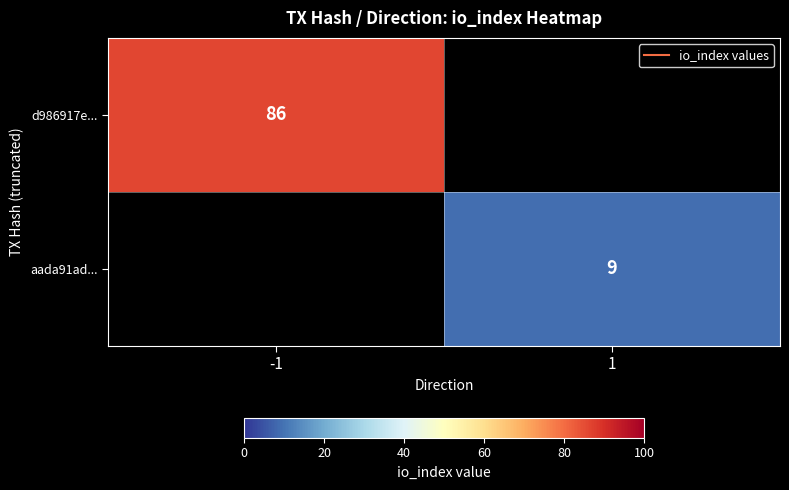

At which category does the chart reach its minimum across all series?

1